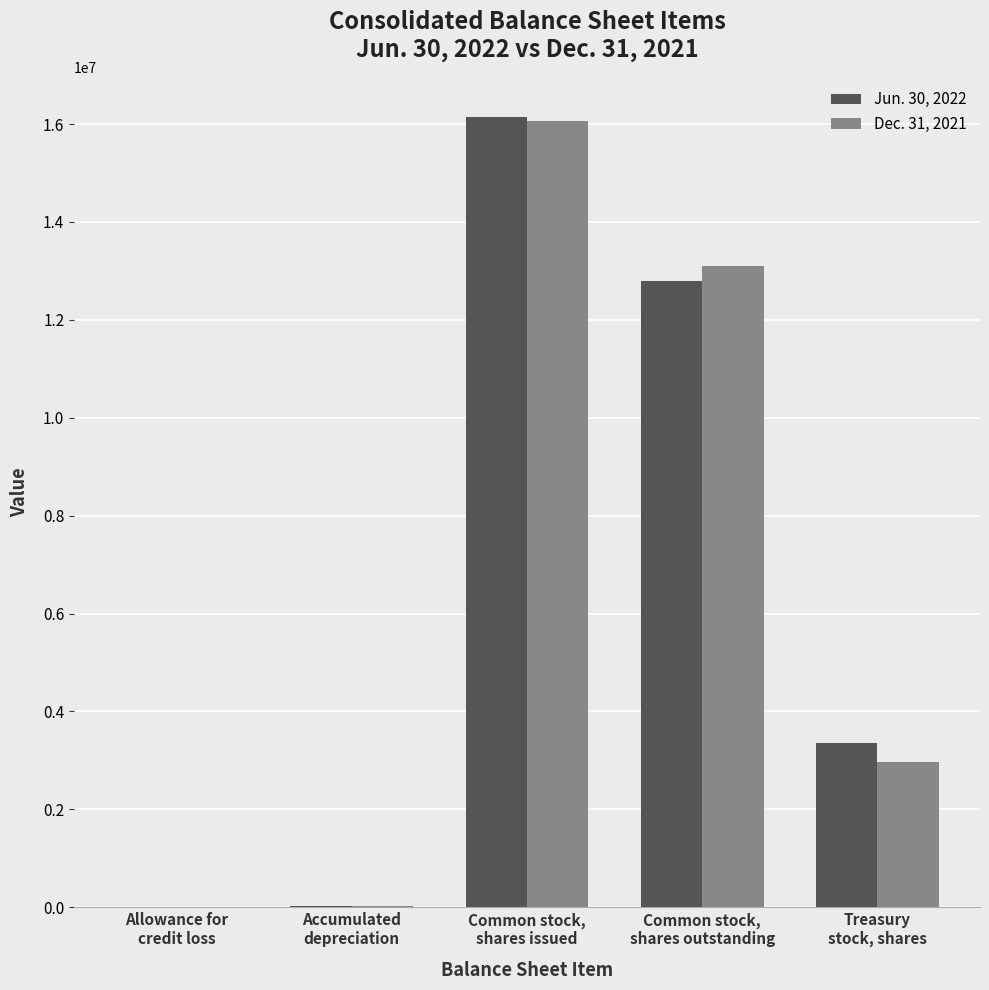

Is it true that Jun. 30, 2022 equals 12785423 at Common stock,
shares outstanding?

True